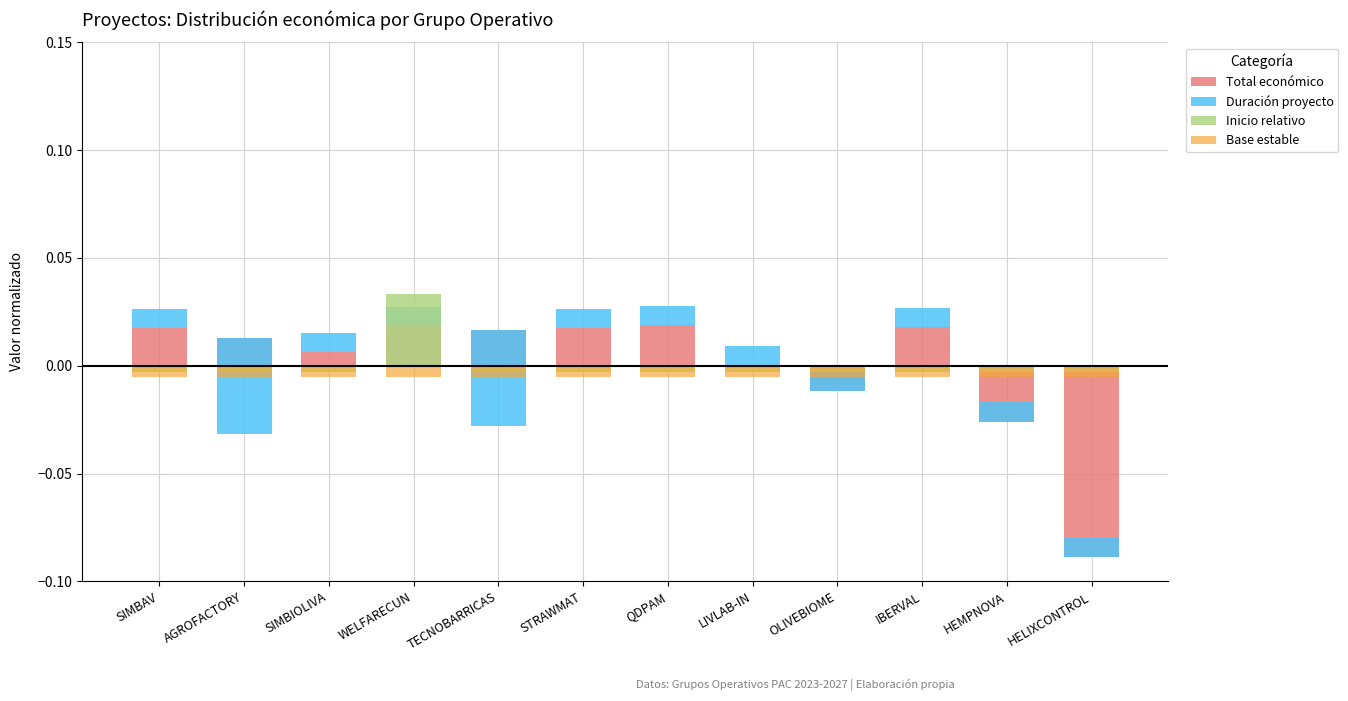

At which label does Duración proyecto reach its minimum?

AGROFACTORY